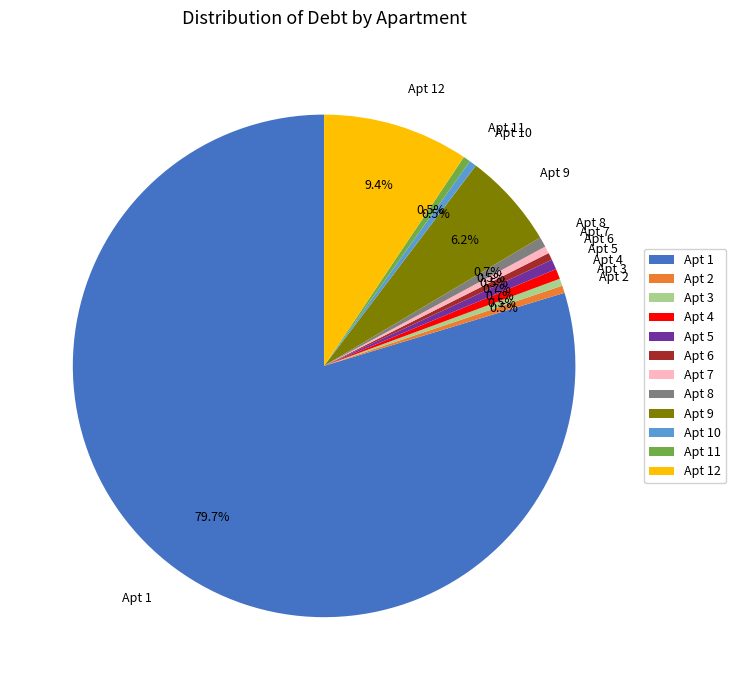

Which category has the biggest portion of the pie?

Apt 1